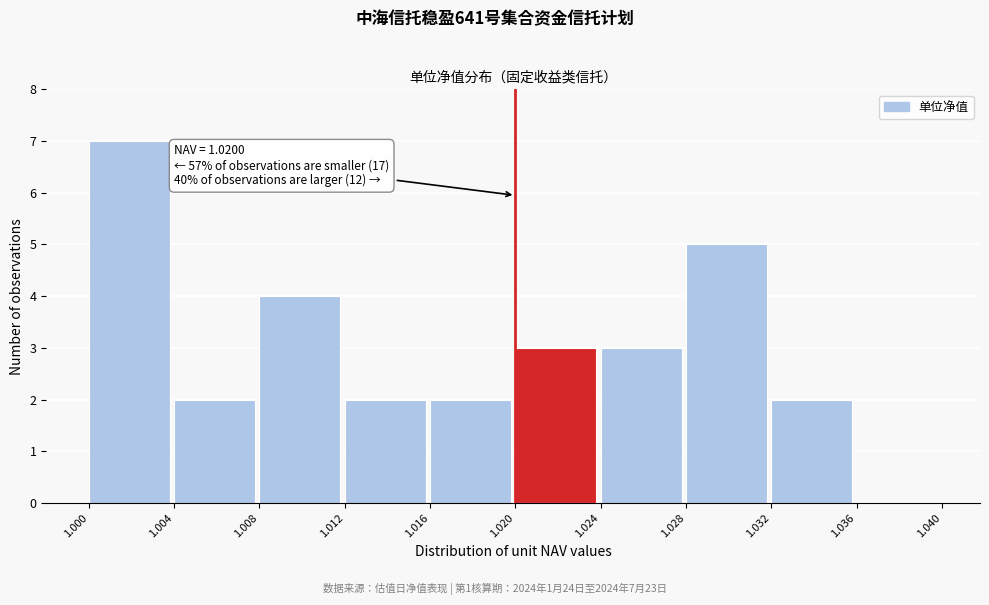

Which range on the x-axis has the tallest bar?

1.000 to 1.004